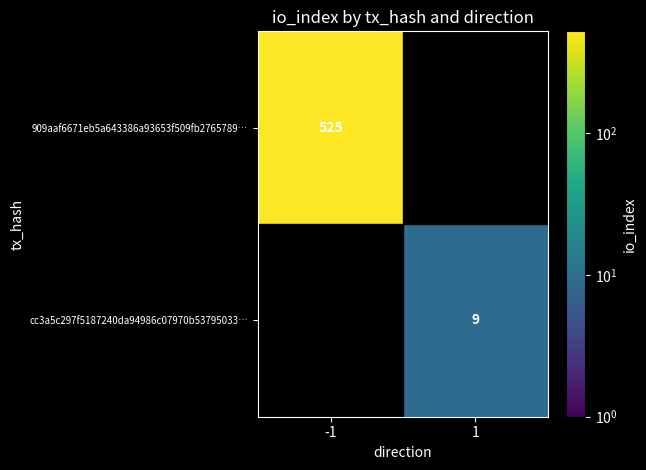

At which category does the chart reach its peak across all series?

-1